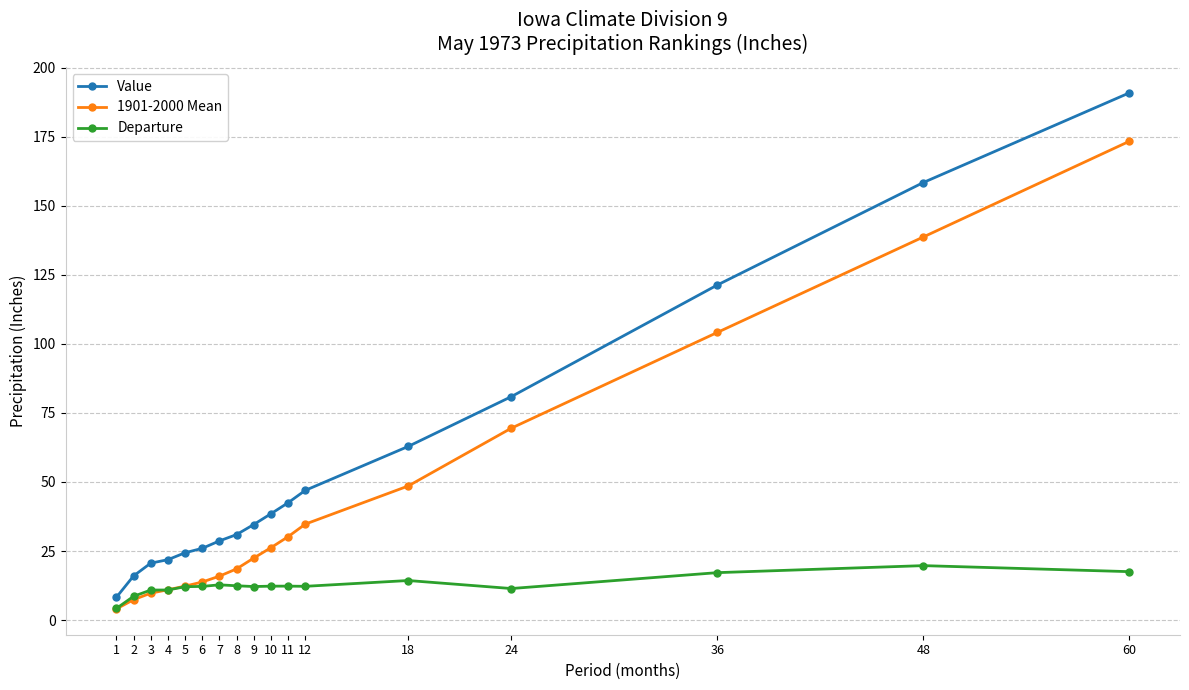

What is the difference between the highest and lowest values at 60?

173.3